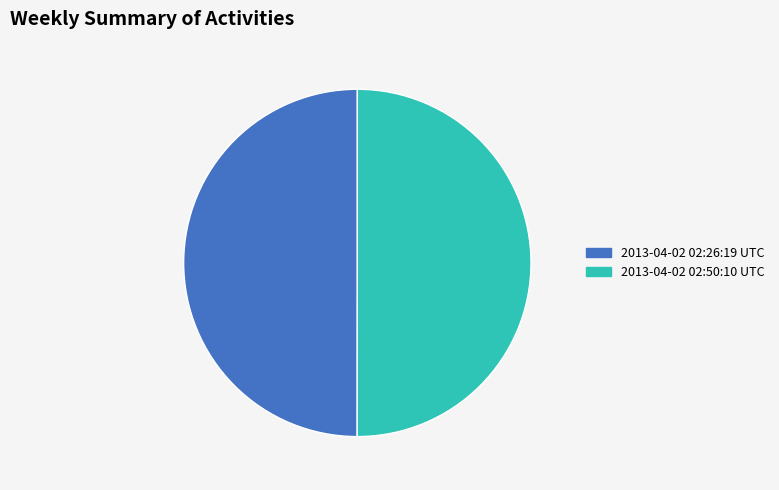

What is the ratio of the value at 2013-04-02 02:26:19 UTC to the value at 2013-04-02 02:50:10 UTC?

1.0